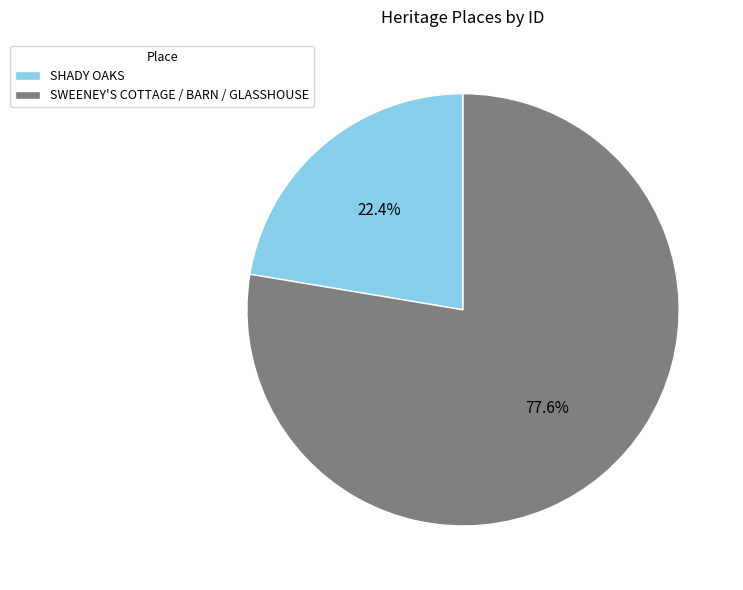

How much of the chart is everything except SHADY OAKS?

77.6%